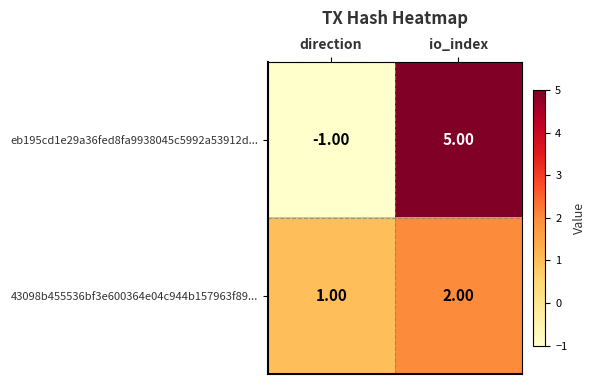

How many series are shown in this chart?

2